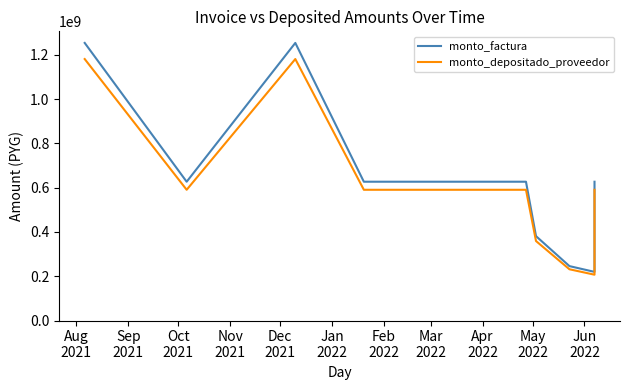

Between Apr
2022 and Oct
2021, which is larger?

Oct
2021